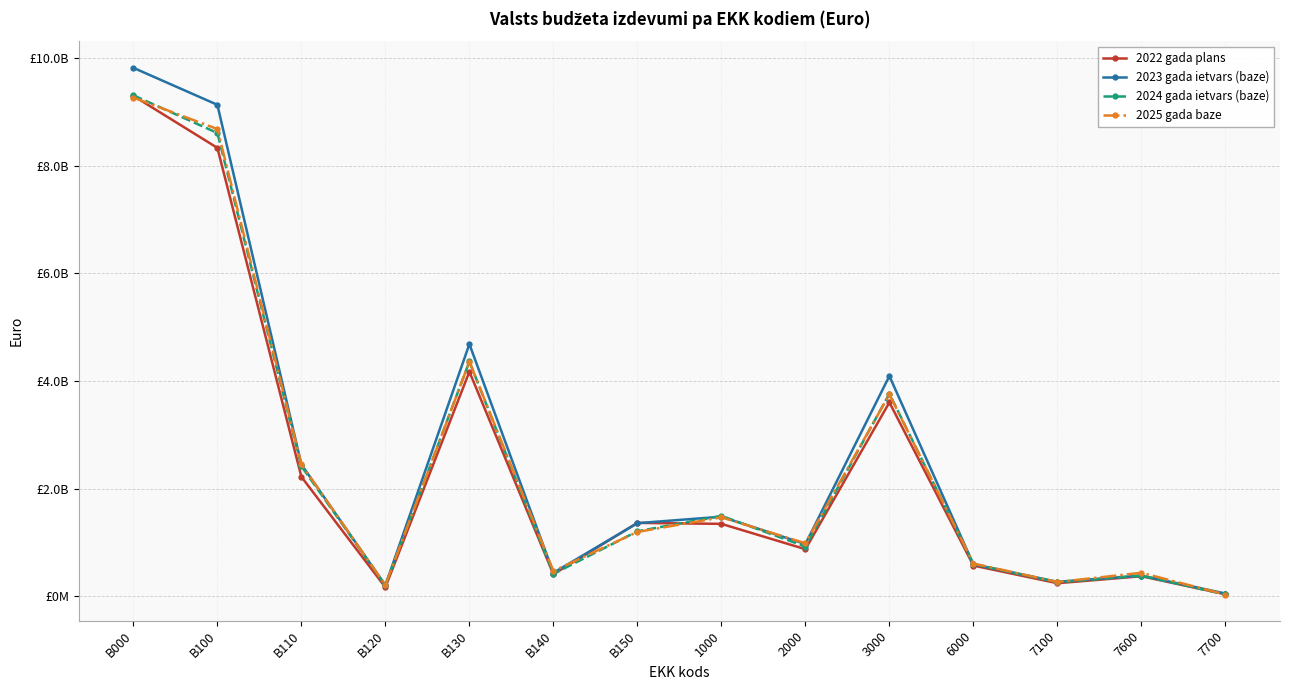

Between B130 and 2000, which series saw the biggest shift?

2023 gada ietvars (baze)